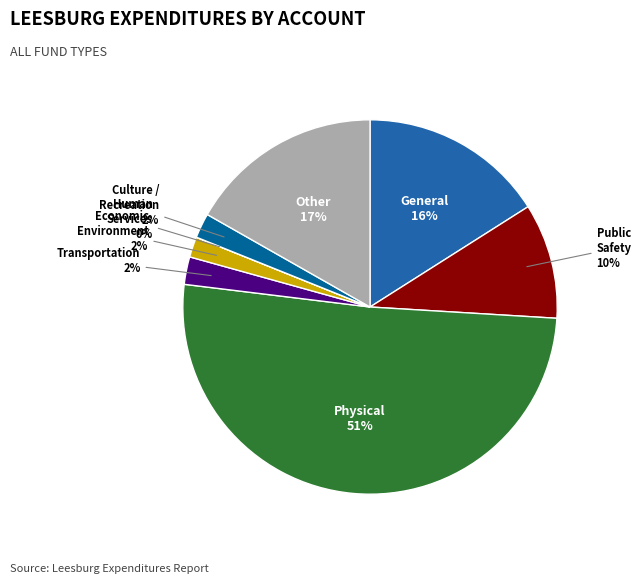

To the nearest percent, what is the difference between the largest and smallest slice percentages?

51%